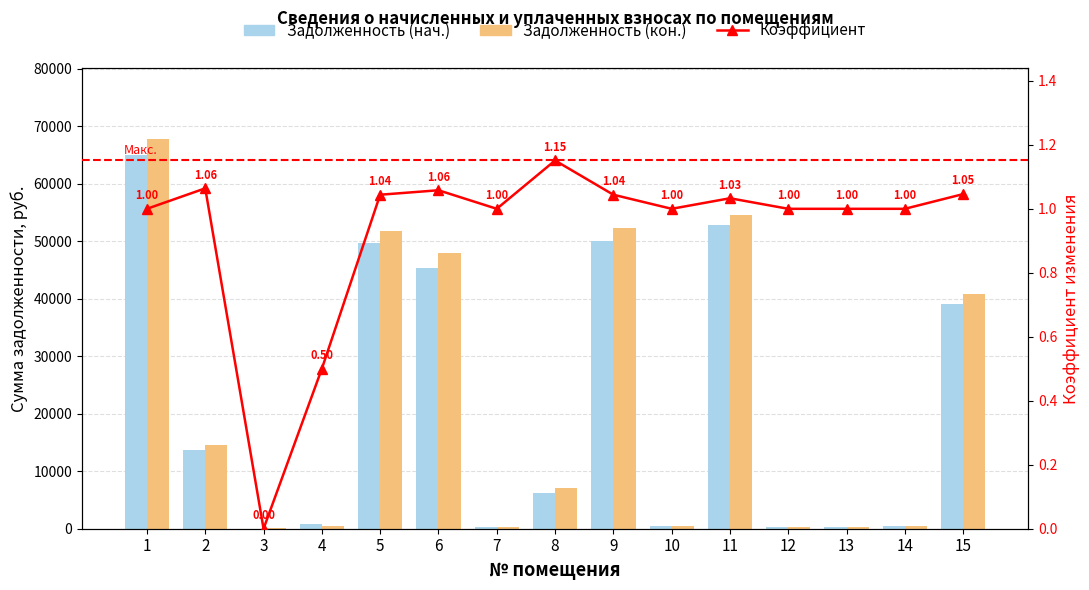

Rank the series by their maximum value, from lowest to highest.

Коэффициент, Задолженность (нач.), Задолженность (кон.)